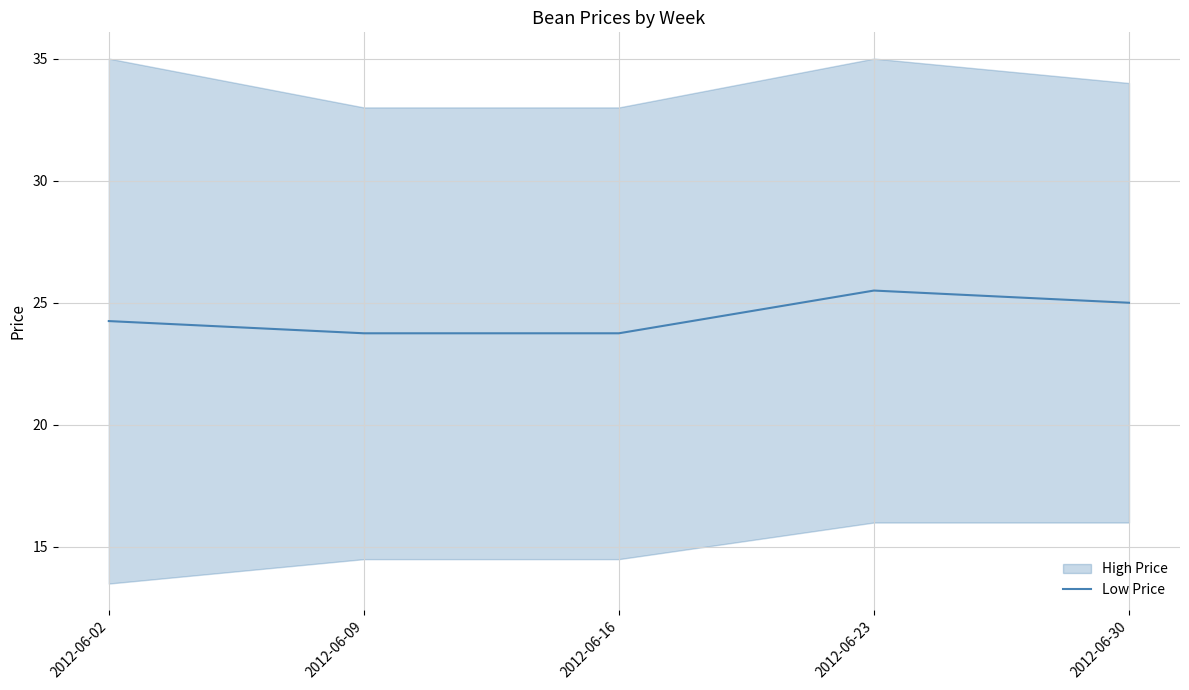

Between 2012-06-09 and 2012-06-16, which is larger?

2012-06-09